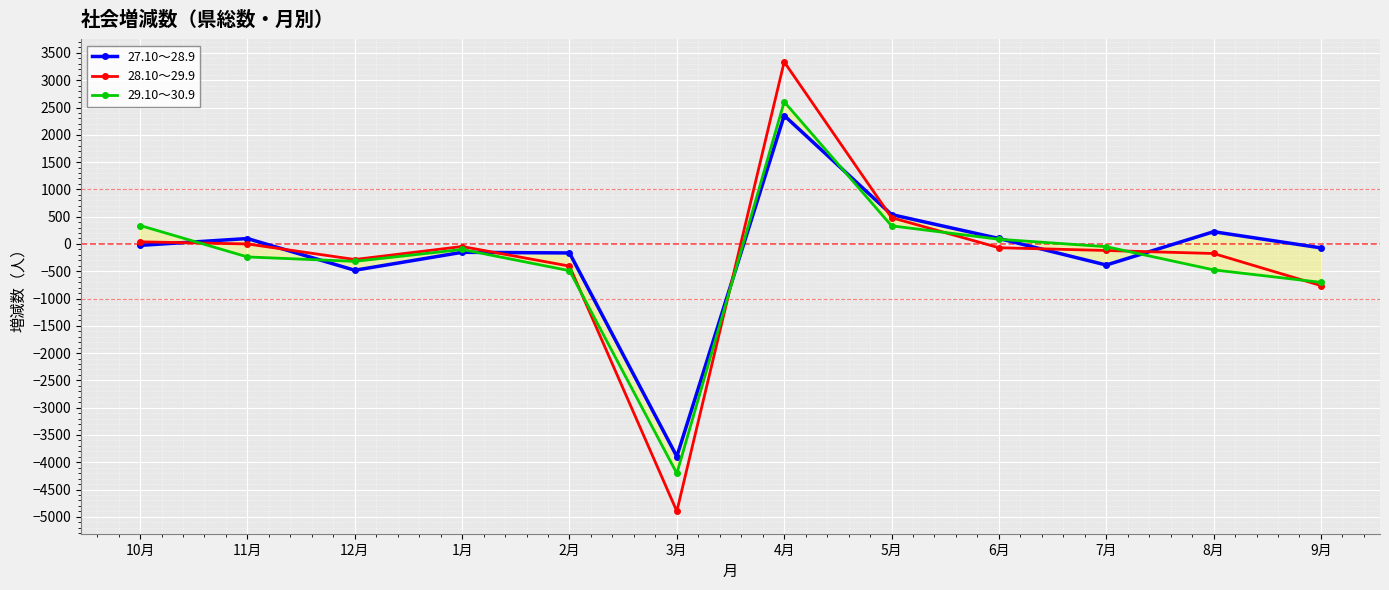

At which category does 28.10～29.9 reach its first local valley?

12月